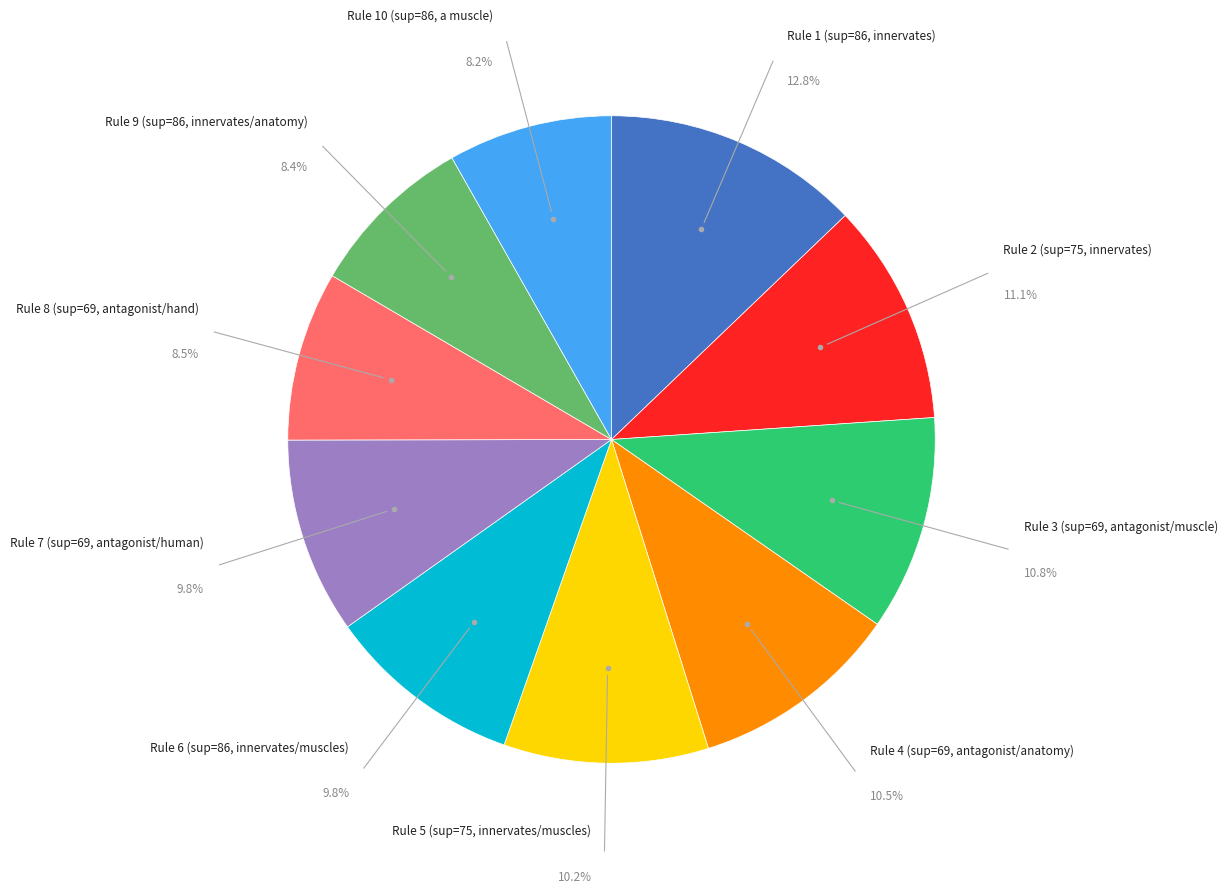

Is there any slice that represents more than half of the pie?

No